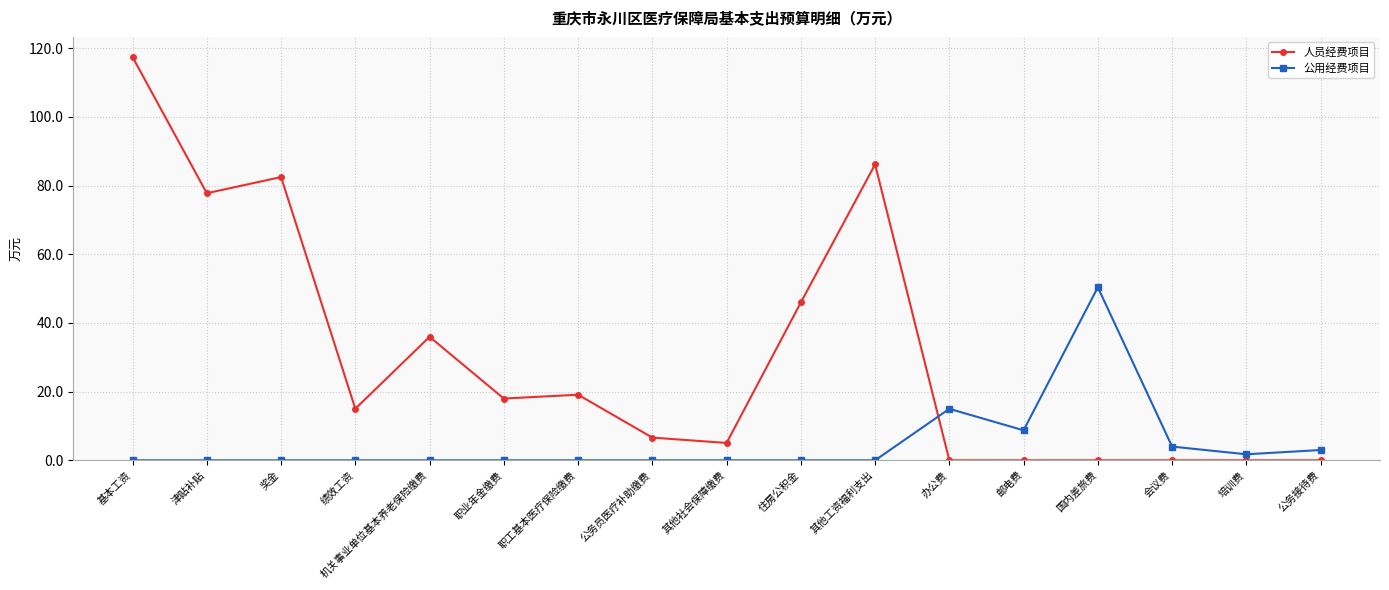

True or false: 公用经费项目 has a value of 0.0 at 公务员医疗补助缴费.

True